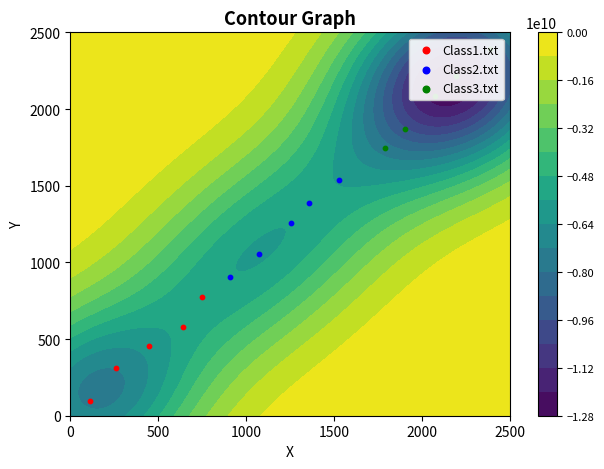

Reading right to left, extract all data points from this chart.

Class1.txt: 773.4	578.8	451.6	311.7	93.0
Class2.txt: 1536.2	1387.0	1259.4	1055.3	904.6
Class3.txt: 2391.2	2217.7	2082.7	1872.6	1746.2